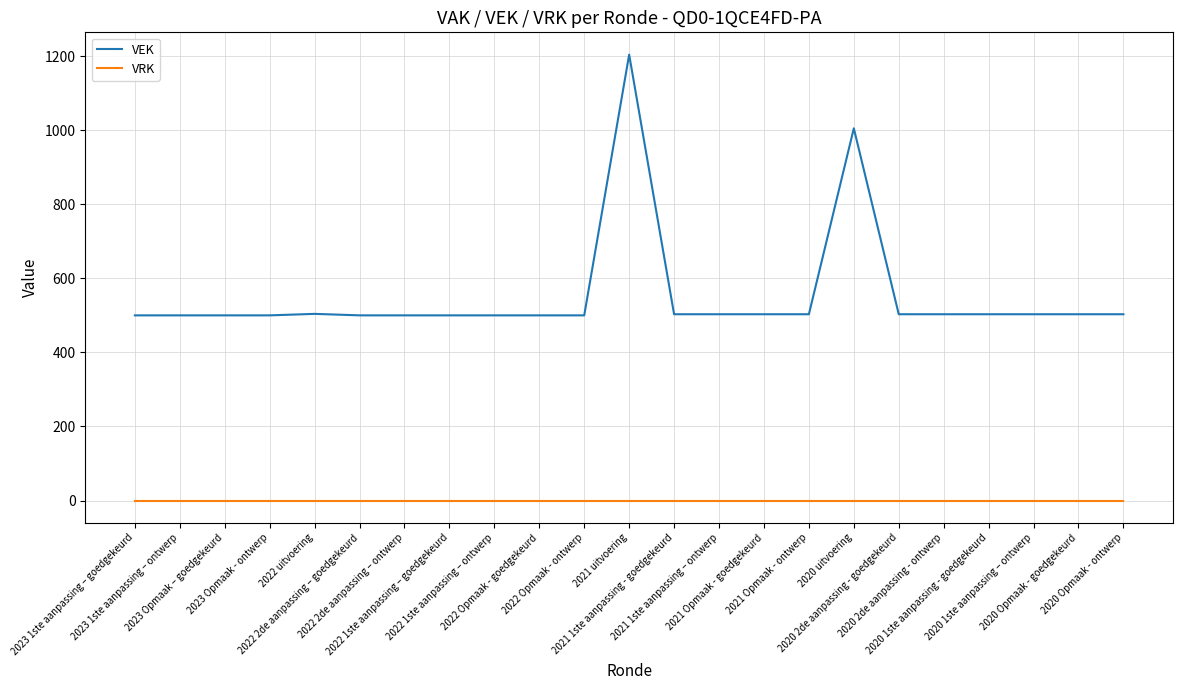

Rank the series at 2021 Opmaak - ontwerp from lowest to highest value.

VRK, VEK